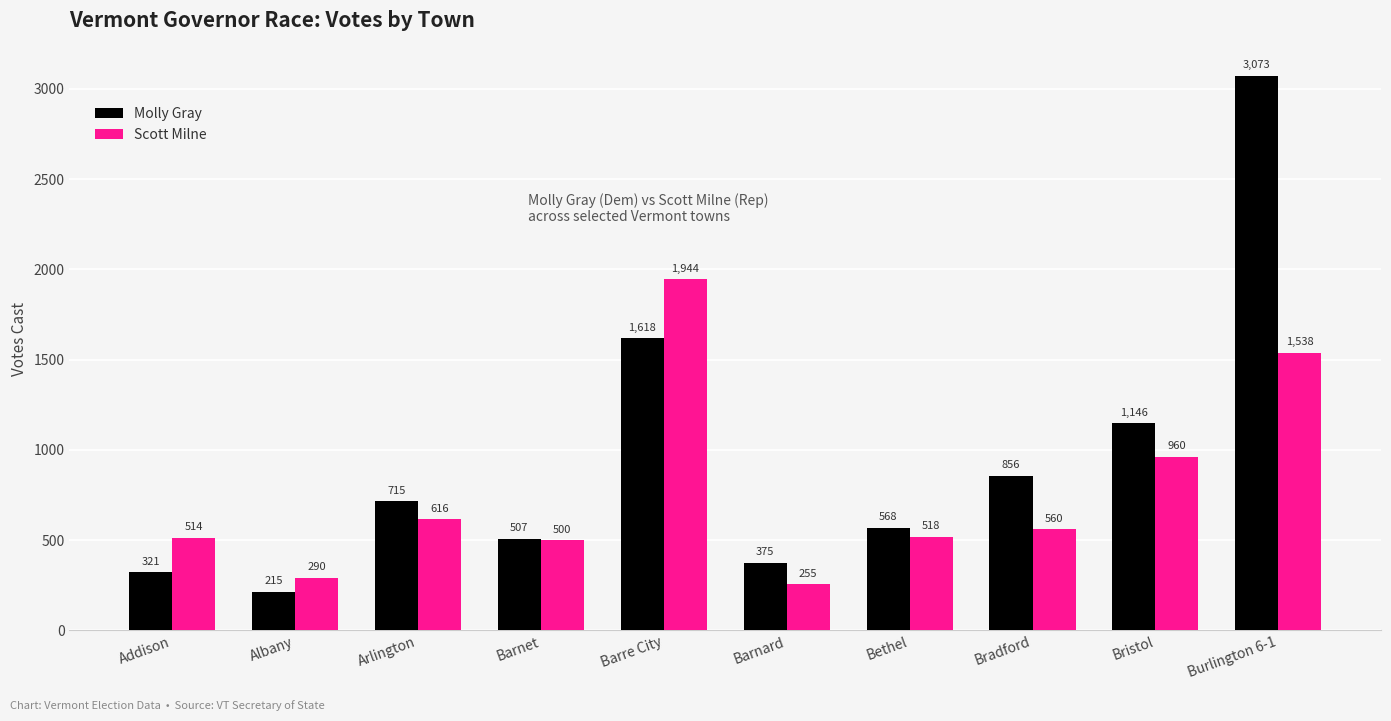

What is the difference between the second highest and second lowest values in the Molly Gray series?

1297